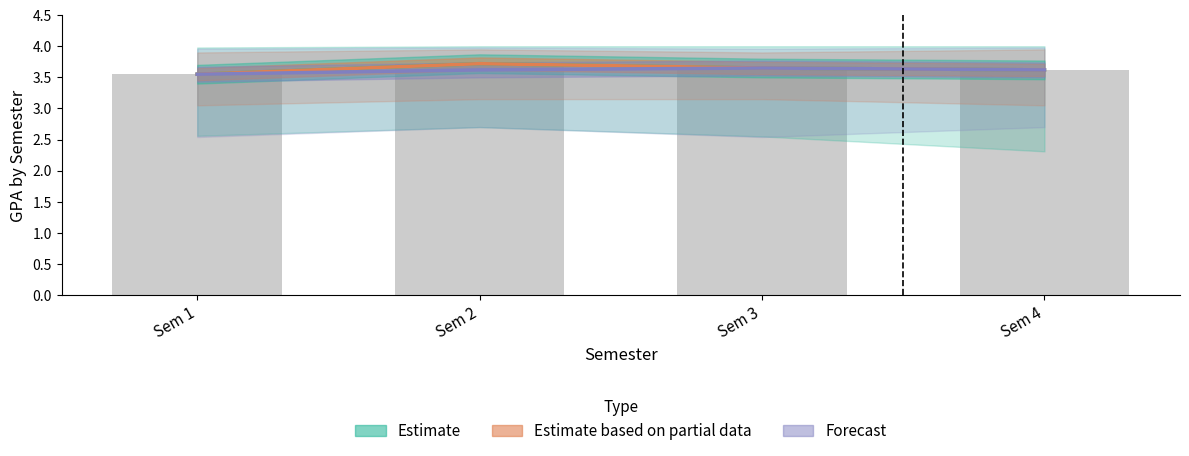

What is the value of the Forecast bar at the 4th from the left?

3.6